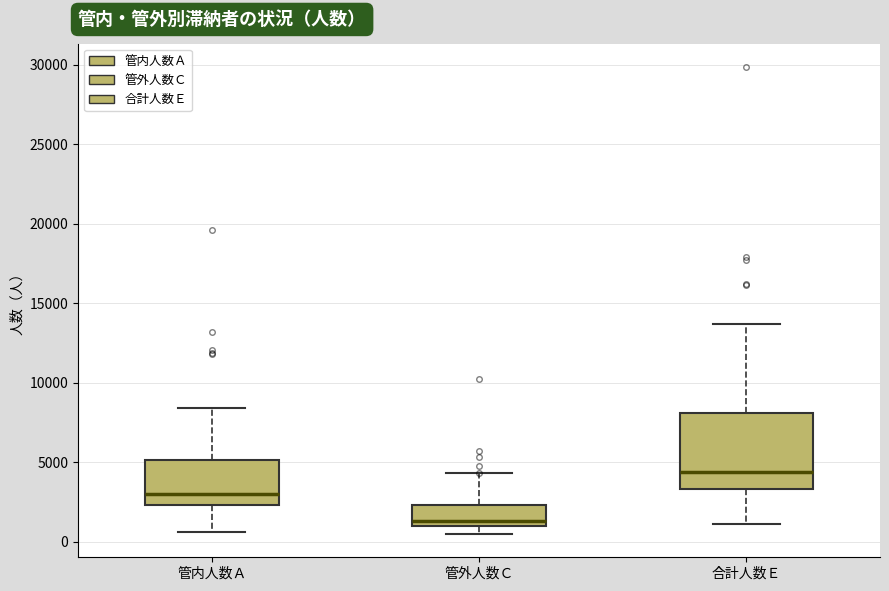

Reading left to right, read every box against the y-axis: the position of its median line, the range the box covers, and the ends of its whiskers. The values are not printed on the chart, so give them approximately, as read against the axis.

管内人数Ａ: median 3000, box 2500 to 5000, whiskers 500 to 8500
管外人数Ｃ: median 1500, box 1000 to 2500, whiskers 500 to 4500
合計人数Ｅ: median 4500, box 3500 to 8000, whiskers 1000 to 13500